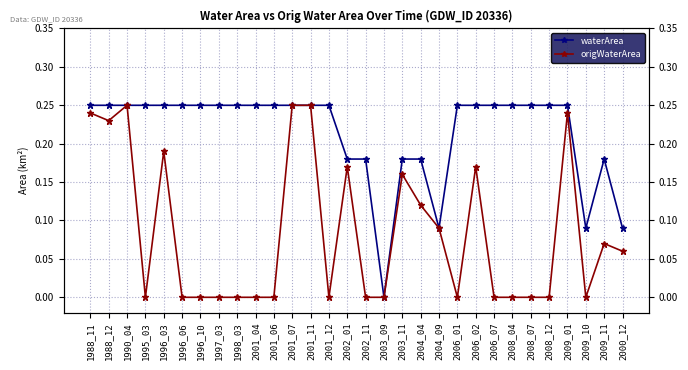

Count the number of data series in this chart.

2